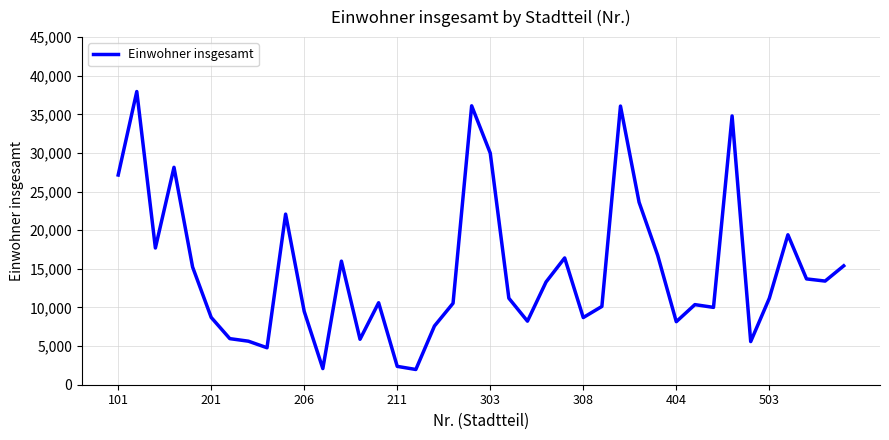

What is the minimum value shown in the chart?

1972